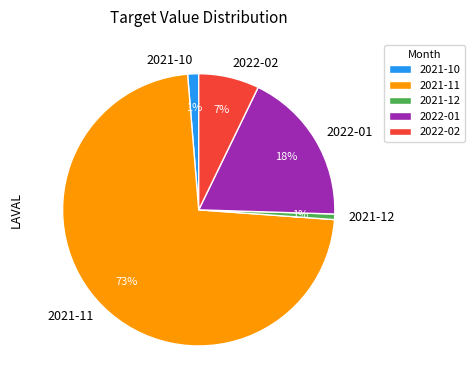

To the nearest percent, what is the average slice percentage?

20%